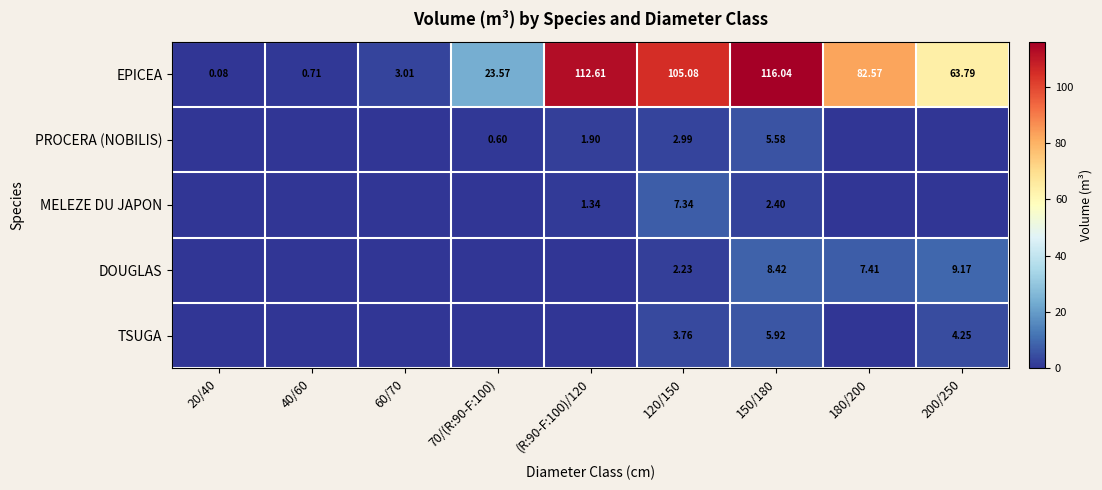

At how many categories does at least one series exceed 74?

4